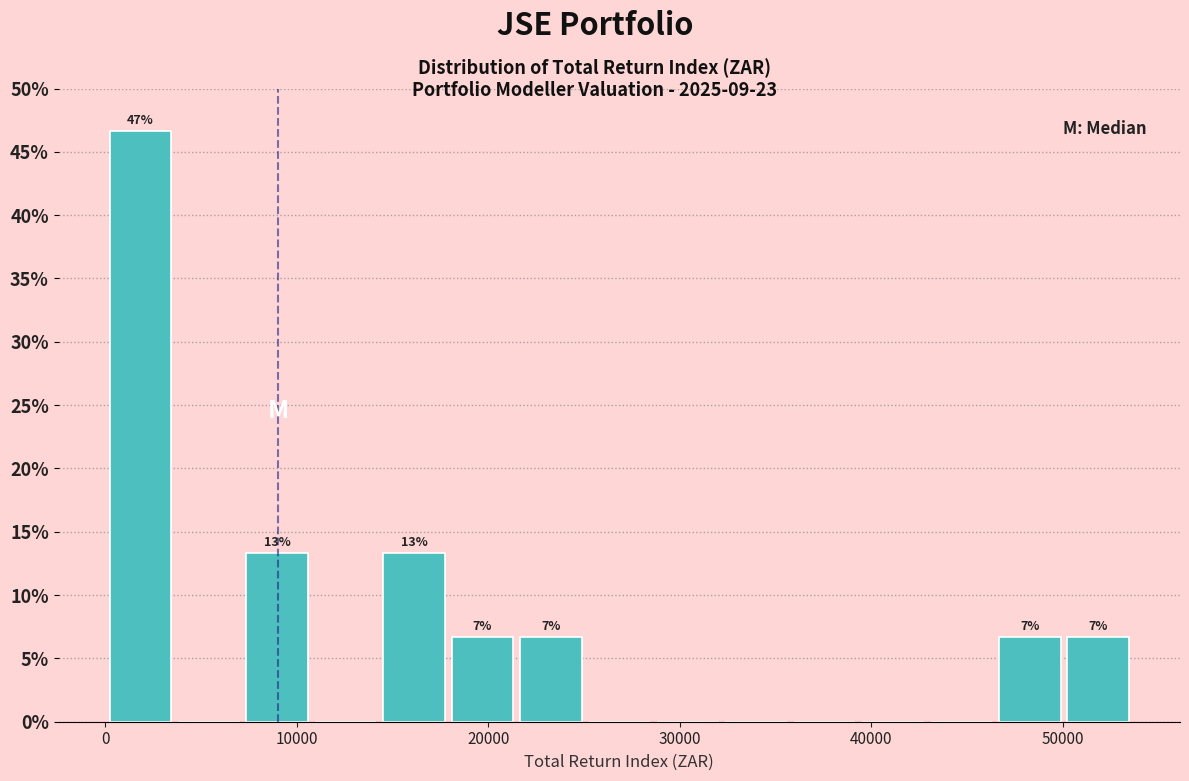

Read against the x-axis, roughly where is the centre of the tallest bar?

2000